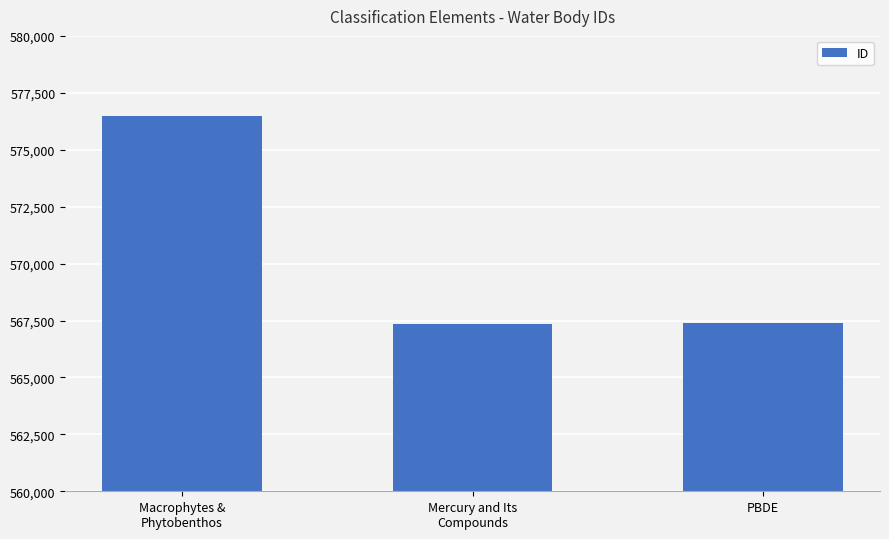

What is the difference between the values at PBDE and Macrophytes &
Phytobenthos?

9130